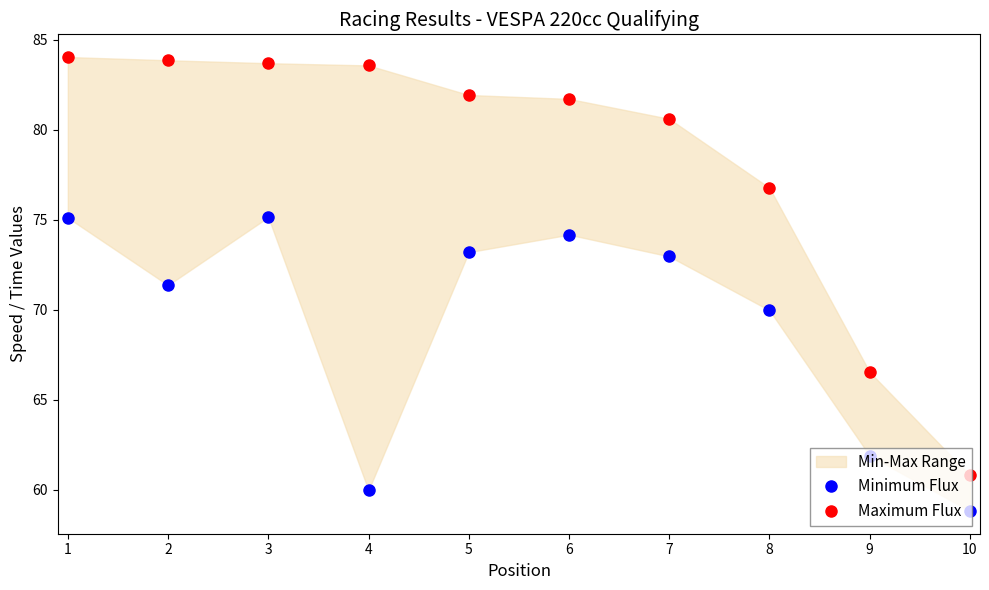

Read the Maximum Flux value at 1.

84.0